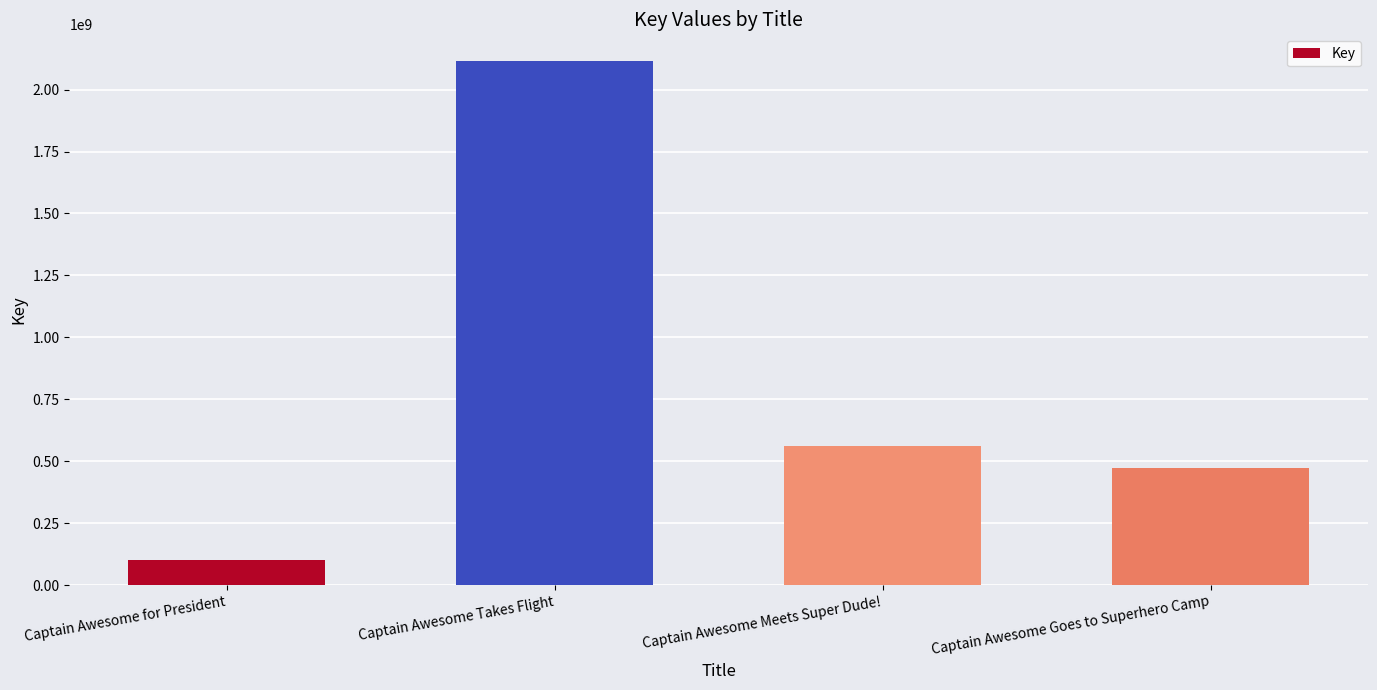

Between Captain Awesome Takes Flight and Captain Awesome Meets Super Dude!, which is larger?

Captain Awesome Takes Flight